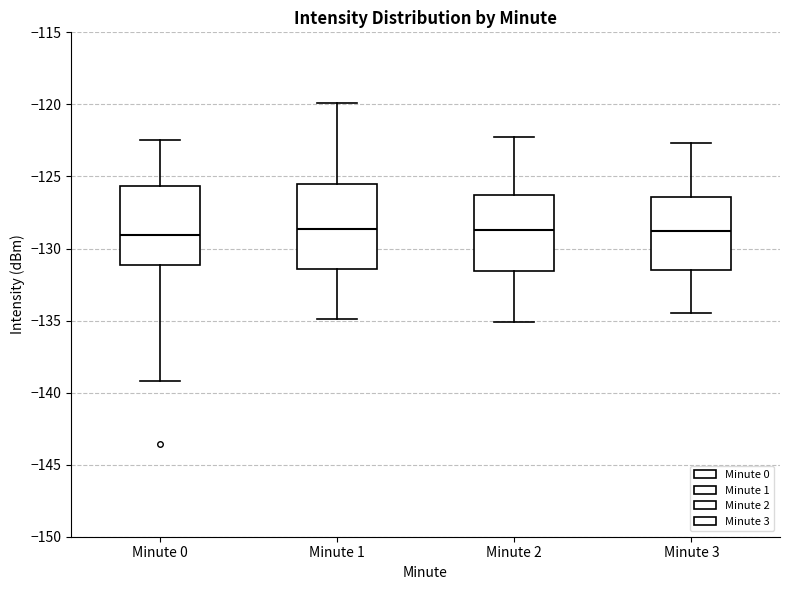

Reading left to right, read every box against the y-axis: the position of its median line, the range the box covers, and the ends of its whiskers. The values are not printed on the chart, so give them approximately, as read against the axis.

Minute 0: median -129.0, box -131.0 to -125.5, whiskers -139.0 to -122.5
Minute 1: median -128.5, box -131.5 to -125.5, whiskers -135.0 to -120.0
Minute 2: median -128.5, box -131.5 to -126.5, whiskers -135.0 to -122.0
Minute 3: median -129.0, box -131.5 to -126.5, whiskers -134.5 to -122.5